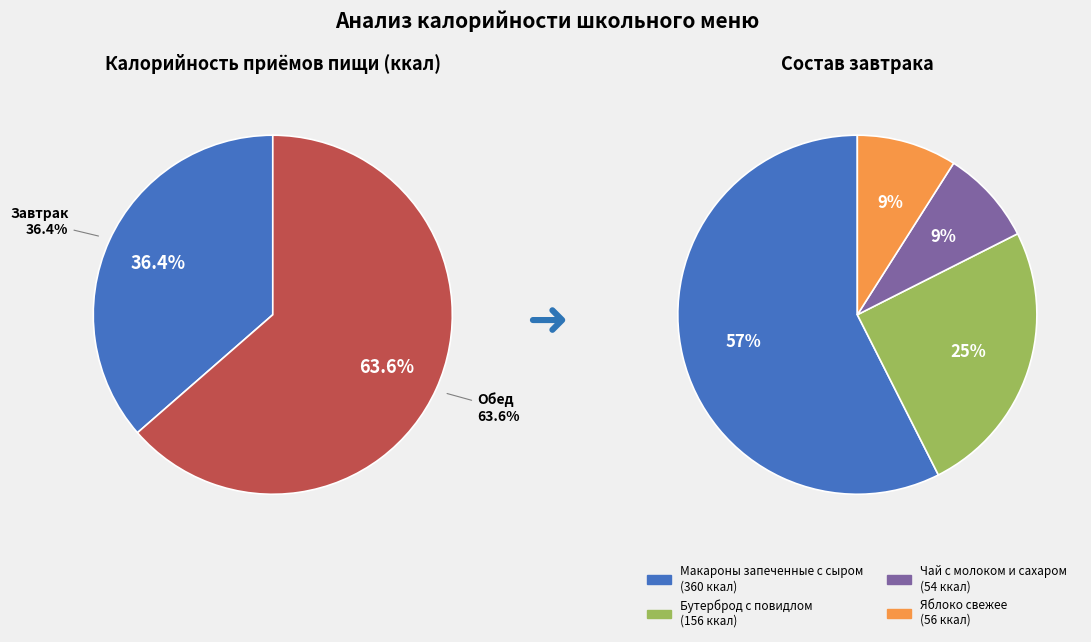

To the nearest percent, what is the average slice percentage?

50%